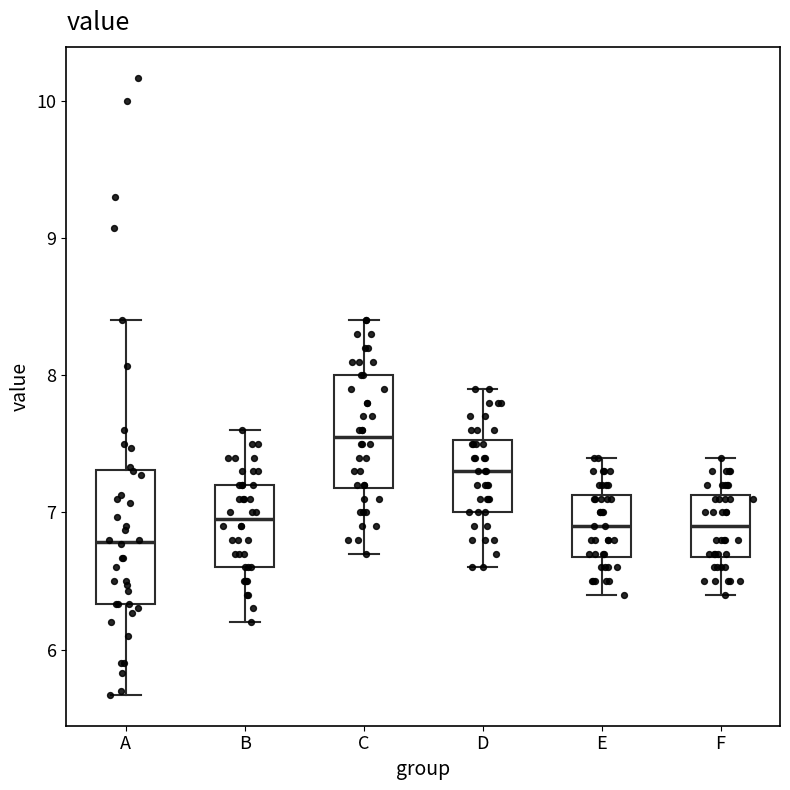

Which box is the tallest, from its lower edge to its upper edge?

A